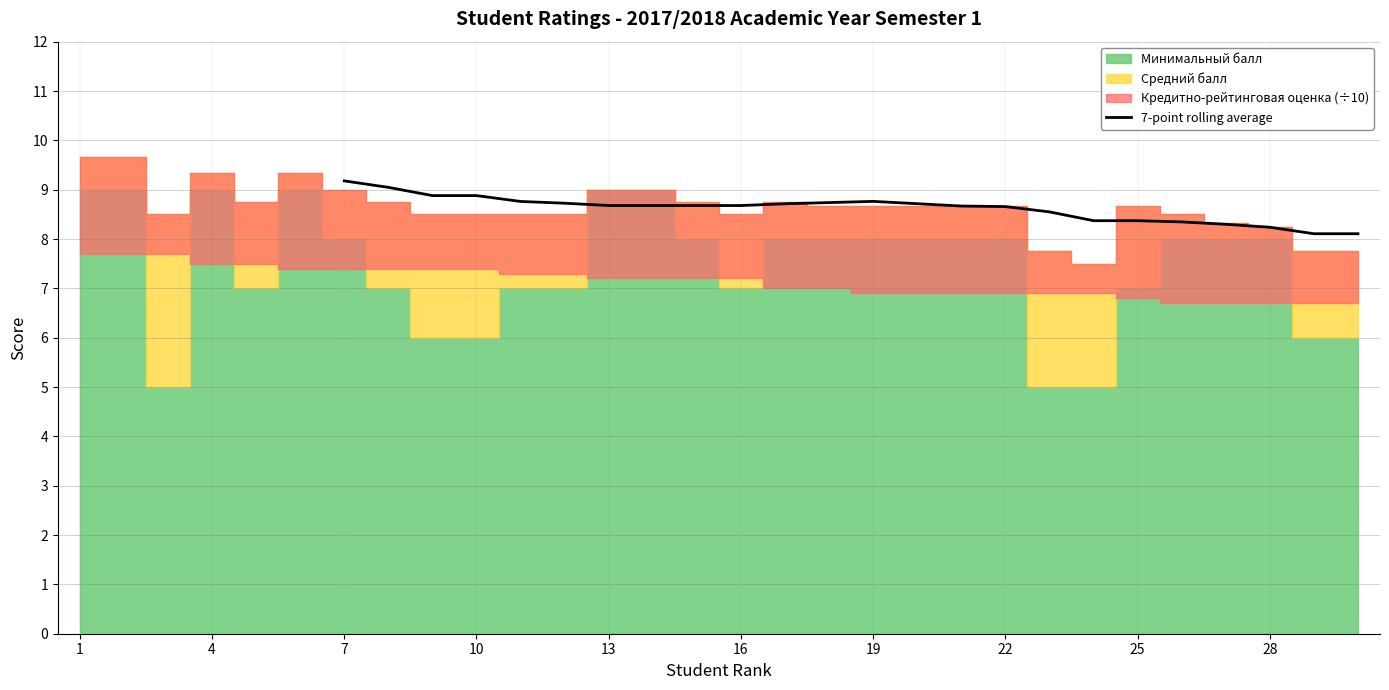

How many lines are shown in the chart?

1